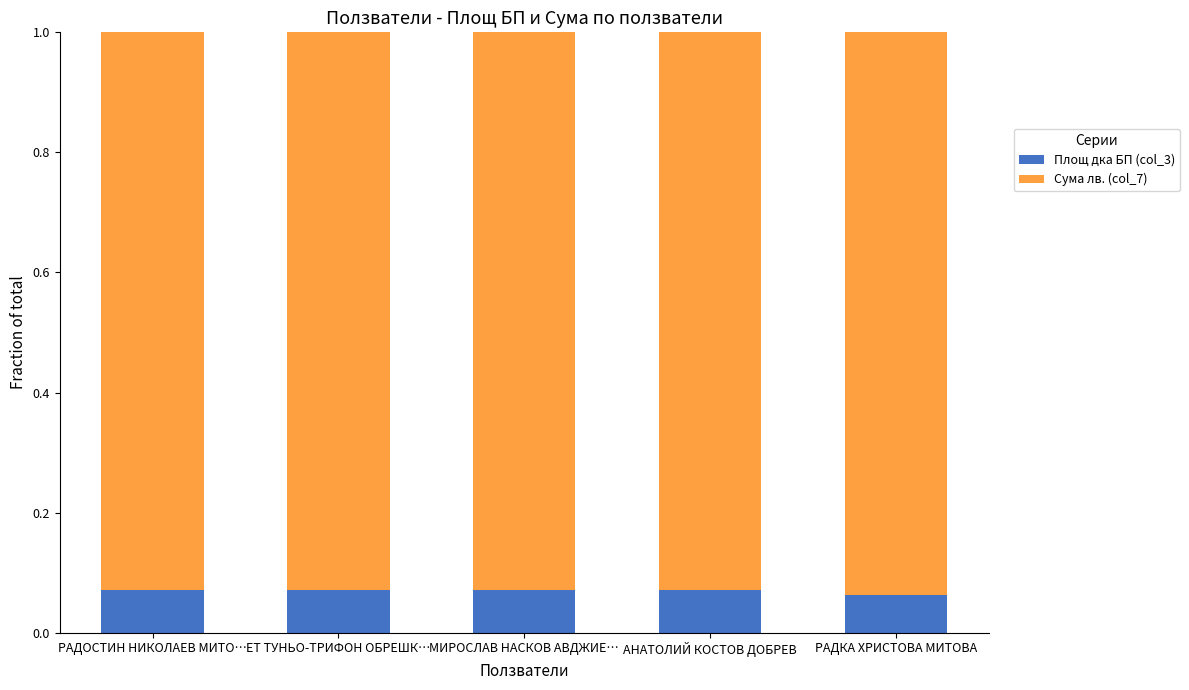

The value of Площ дка БП (col_3) at МИРОСЛАВ НАСКОВ АВДЖИЕ… is 0.0. True or false?

False